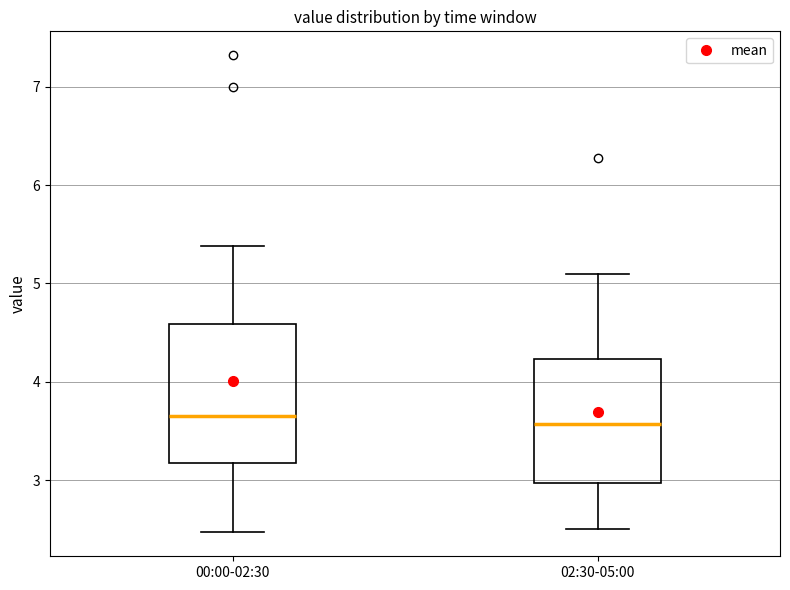

Where does the lower whisker of the box for 02:30-05:00 end on the y-axis? The values are not printed on the chart, so give them approximately, as read against the axis.

2.5